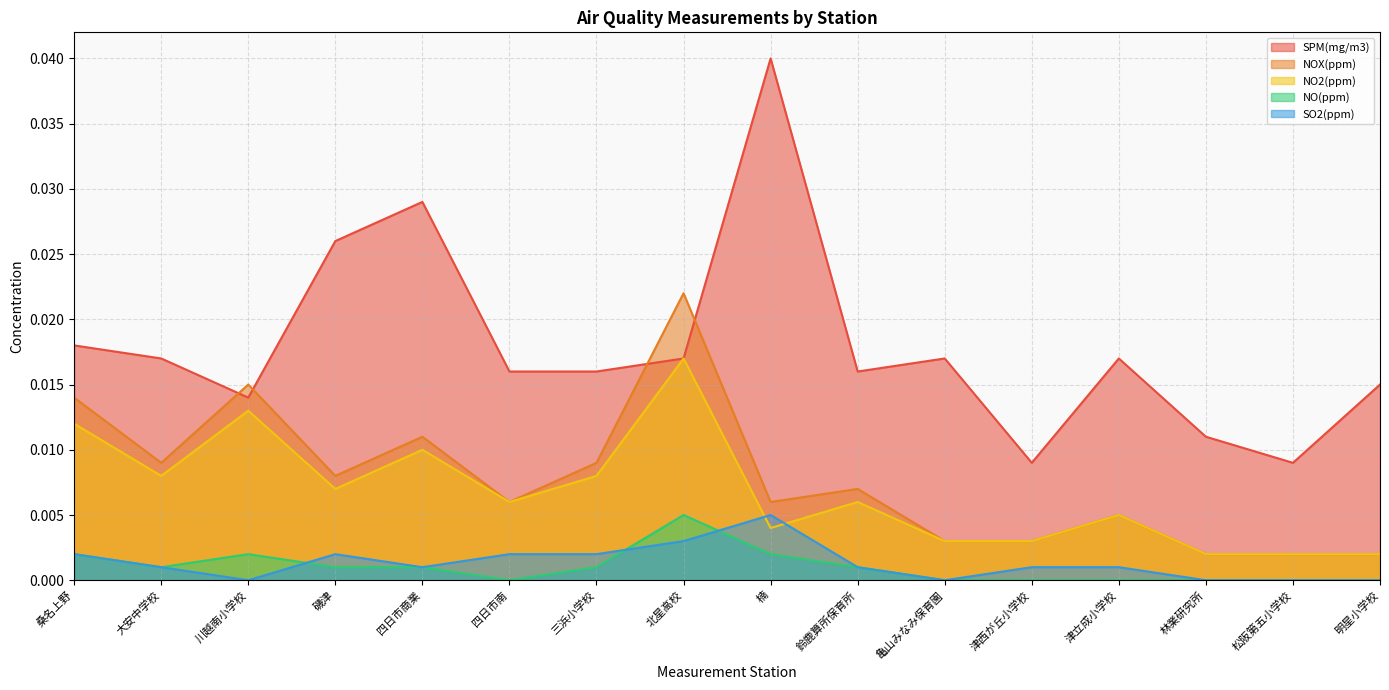

True or false: NOX(ppm) and NO(ppm) cross at least once.

False